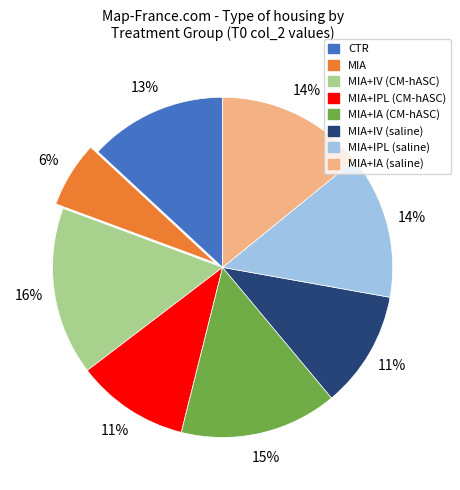

To the nearest percent, what is the average slice percentage?

12%